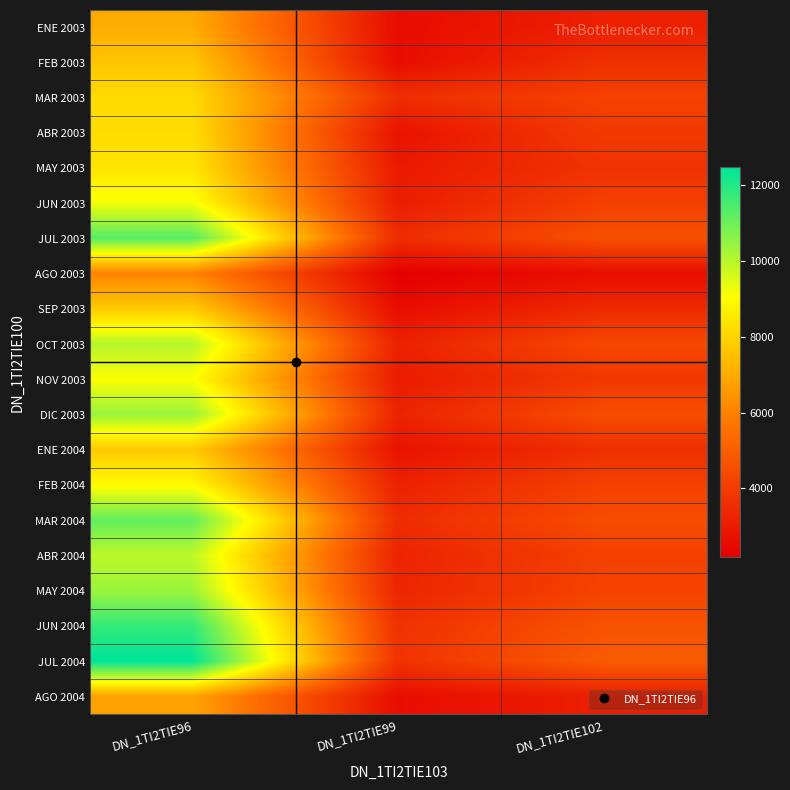

What is the maximum value shown in the chart?

12468